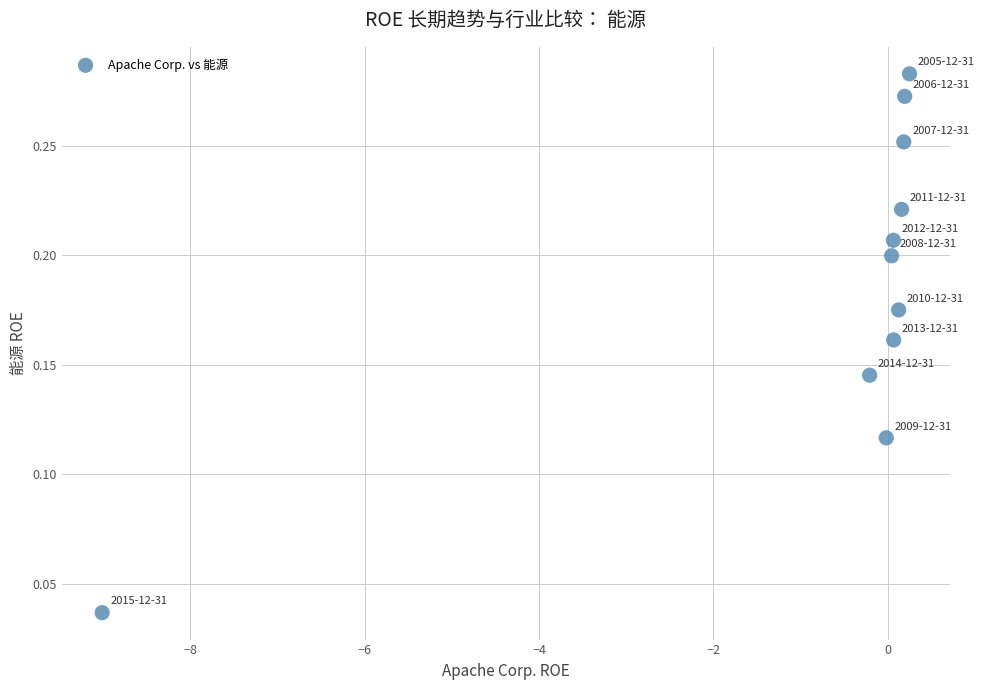

What is the average X value?

-0.7